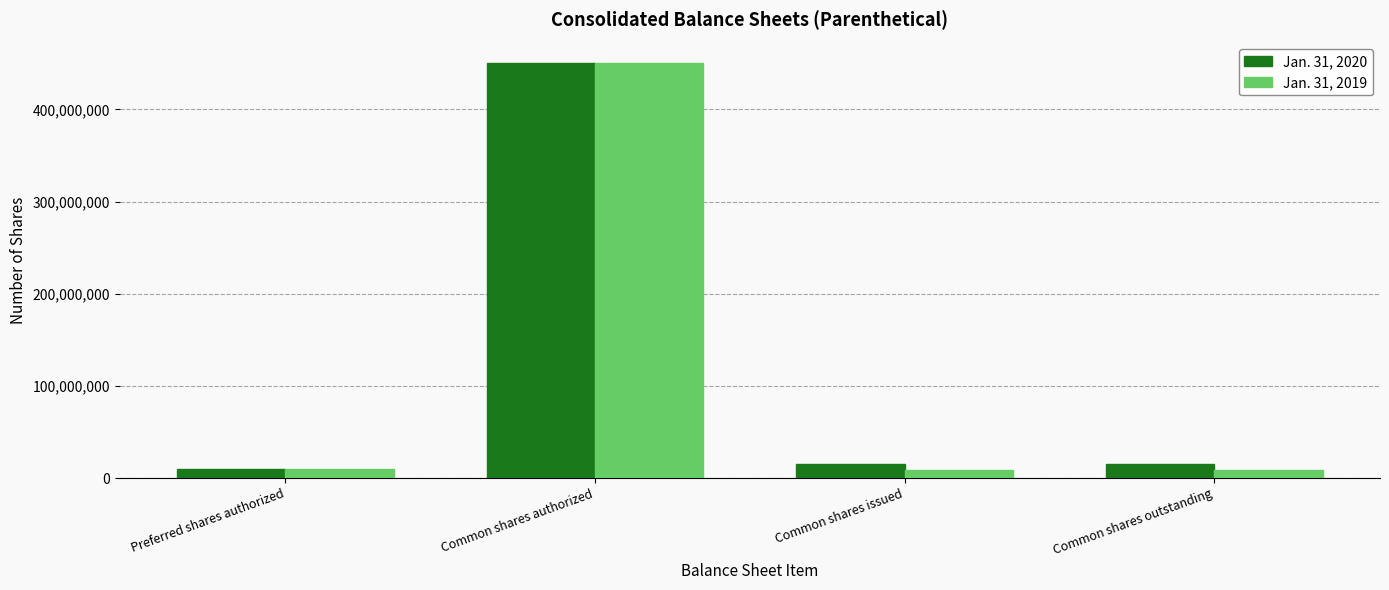

Which category has the highest value in the Jan. 31, 2020 series?

Common shares authorized